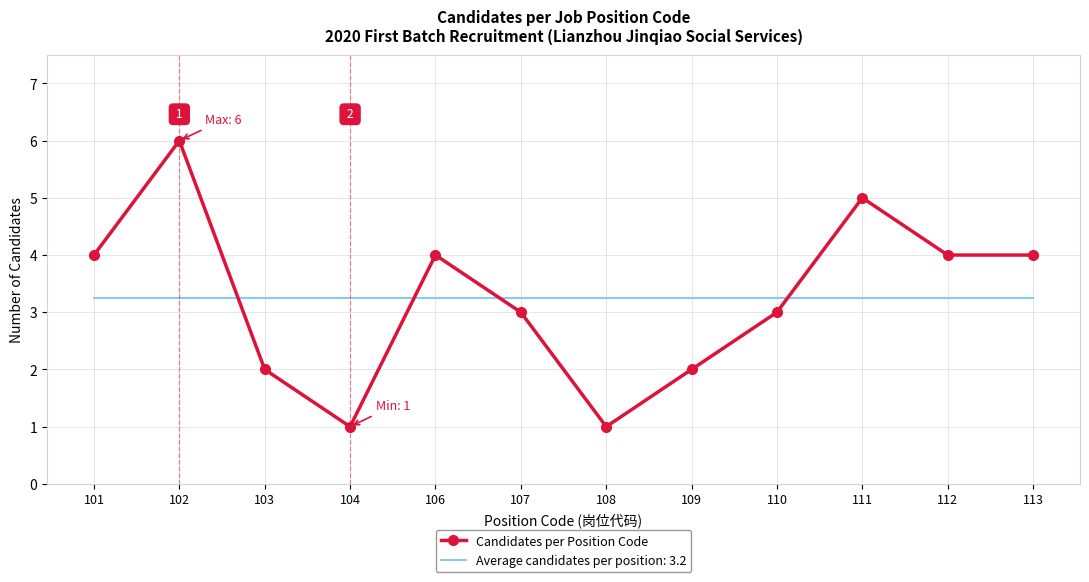

Which series ends up on top after the final intersection of Average candidates per position: 3.2 and Candidates per Position Code?

Candidates per Position Code